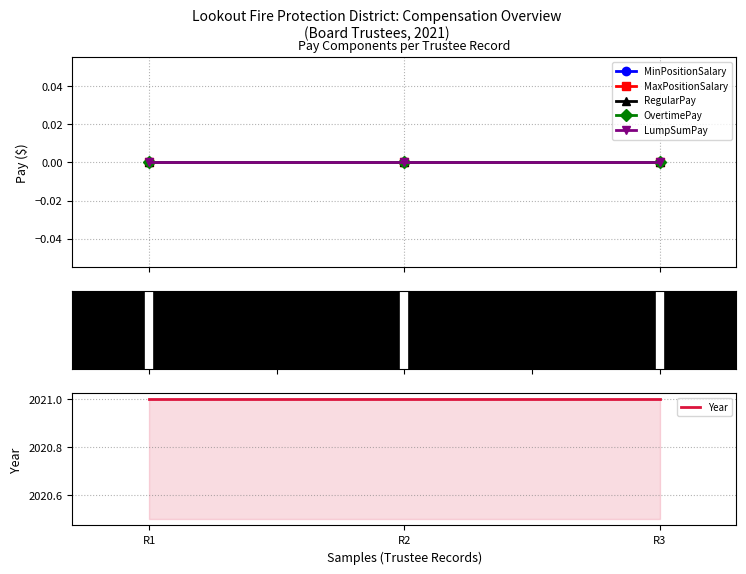

Rank the series by their maximum value, from highest to lowest.

Year, MinPositionSalary, MaxPositionSalary, RegularPay, OvertimePay, LumpSumPay